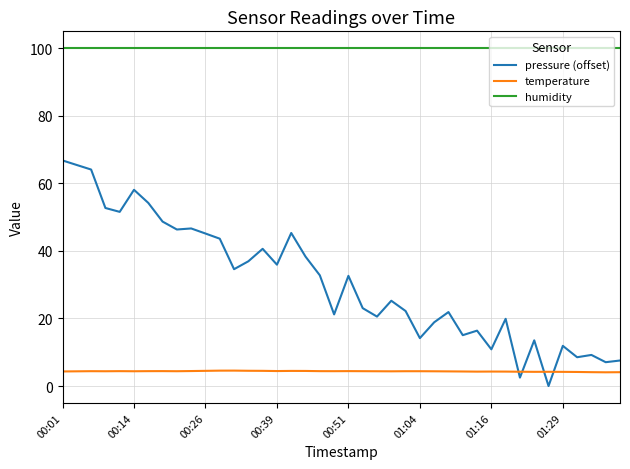

Which series has the largest range (max minus min)?

pressure (offset)